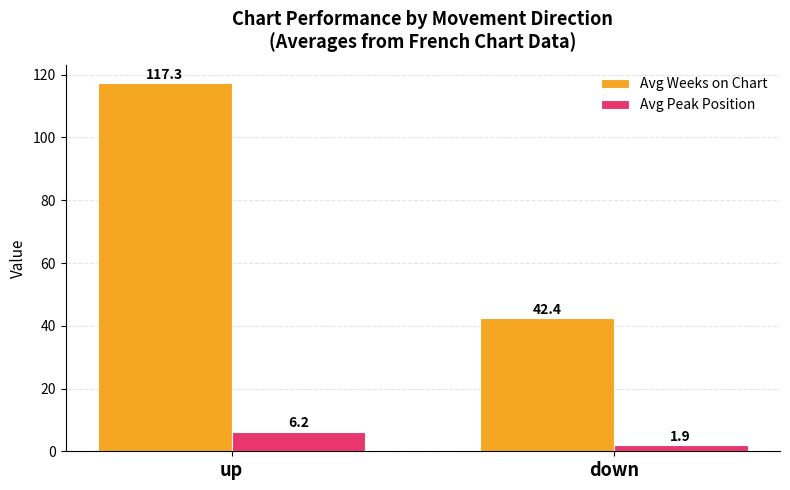

What is the sum of the Avg Weeks on Chart values at down and up?

159.7